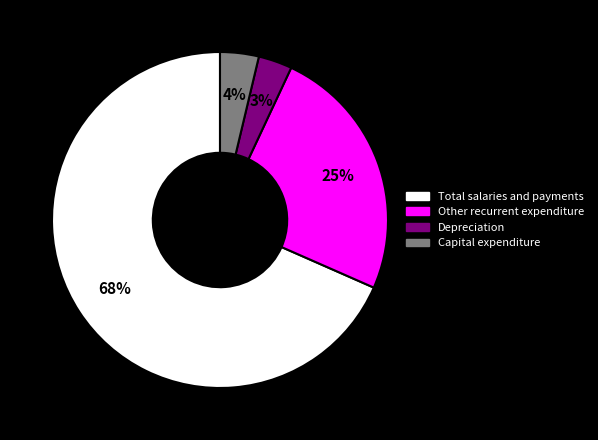

Which category has the biggest portion of the pie?

Total salaries and payments